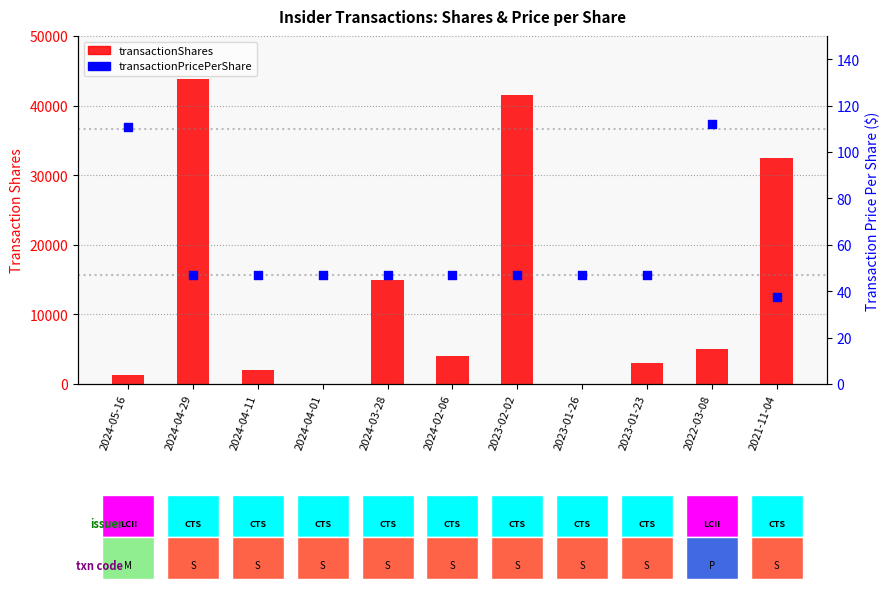

Which series reaches the minimum Y coordinate?

transactionShares